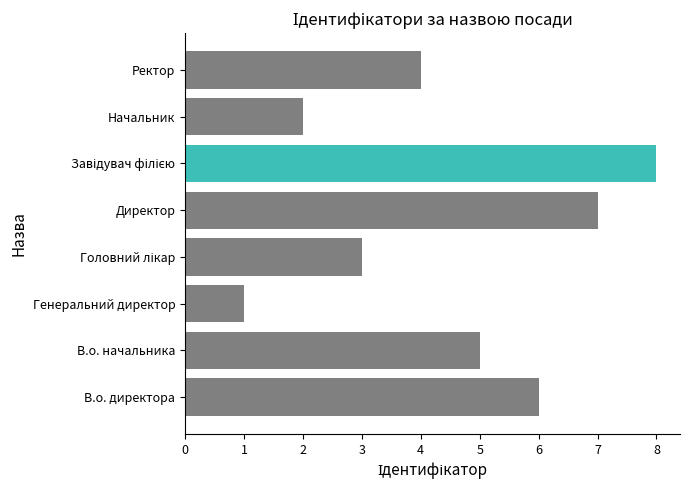

The value at Начальник is 1. True or false?

False